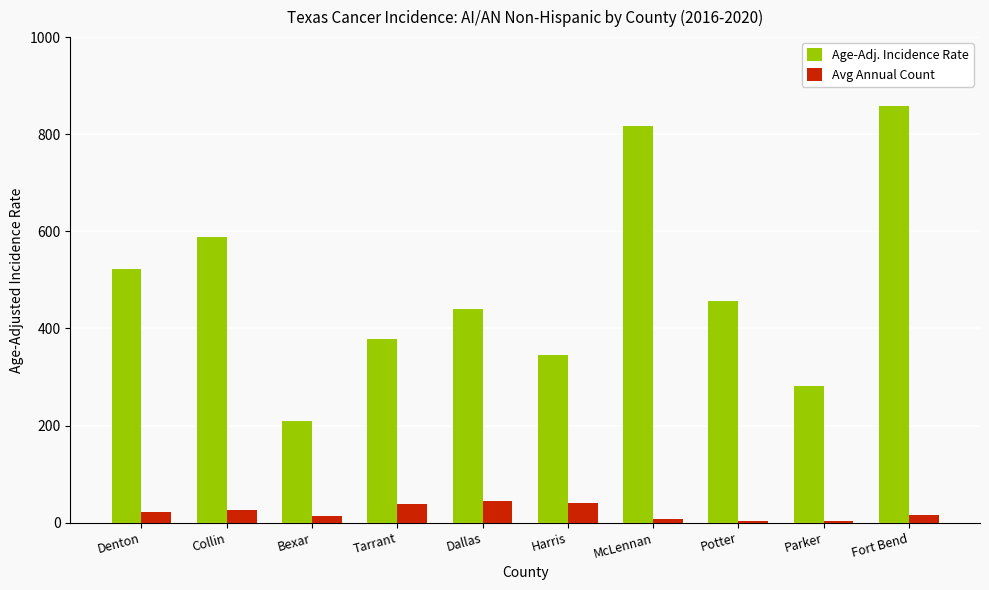

What is the difference between the highest and lowest values at Dallas?

395.5